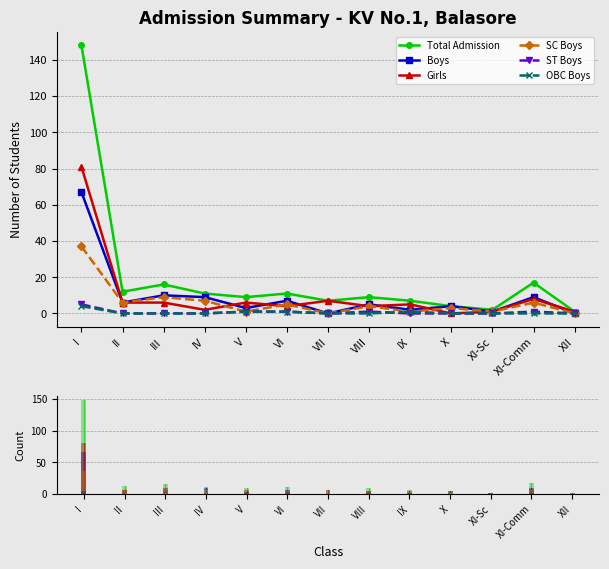

True or false: Total Admission has a value of 7 at VI.

False